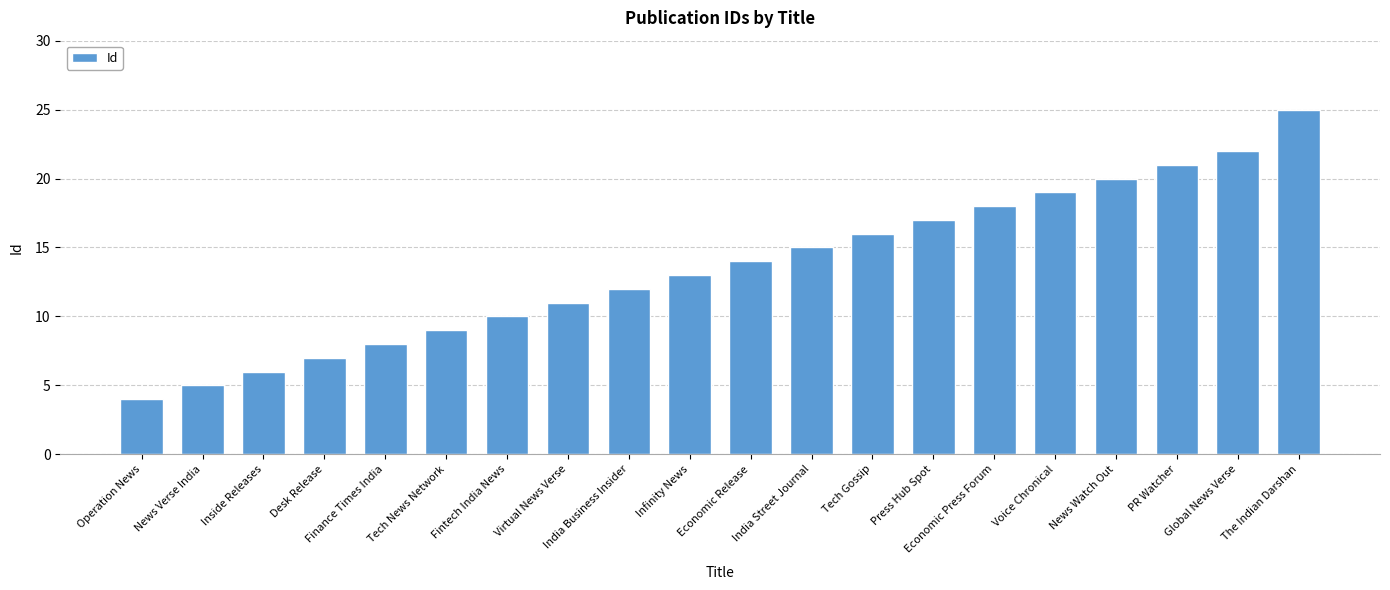

True or false: the data shows 3 at Fintech India News.

False